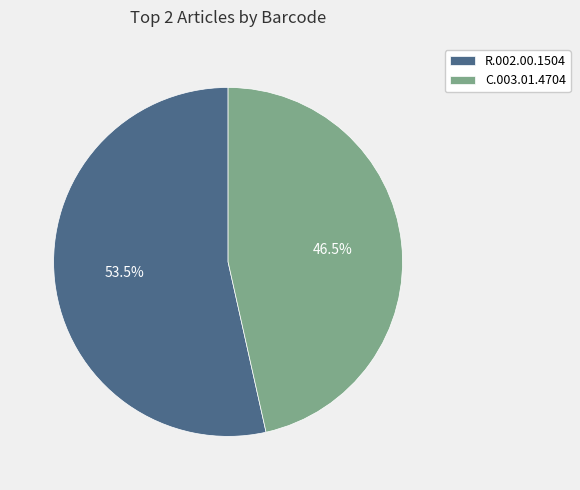

Which has a higher value, C.003.01.4704 or R.002.00.1504?

R.002.00.1504